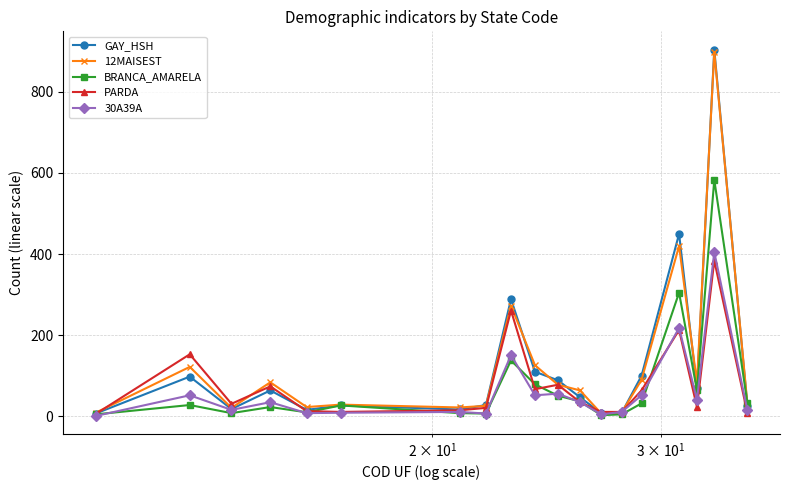

How many interior local peaks does the GAY_HSH series have?

6